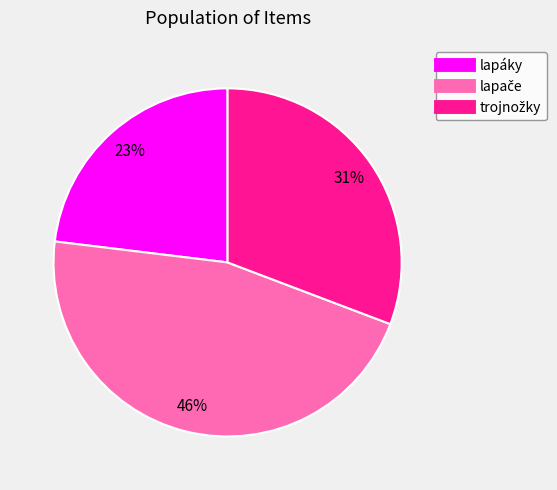

To the nearest percent, what is the average slice percentage?

33%